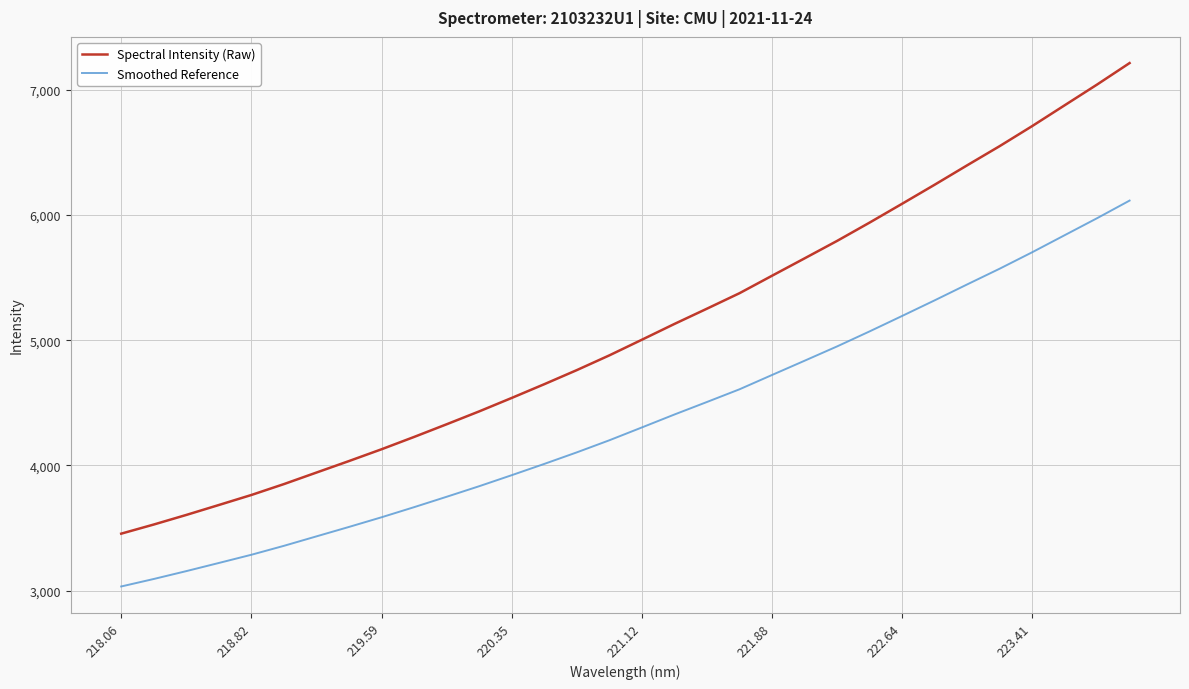

What is the average value of the Smoothed Reference series?

4366.6